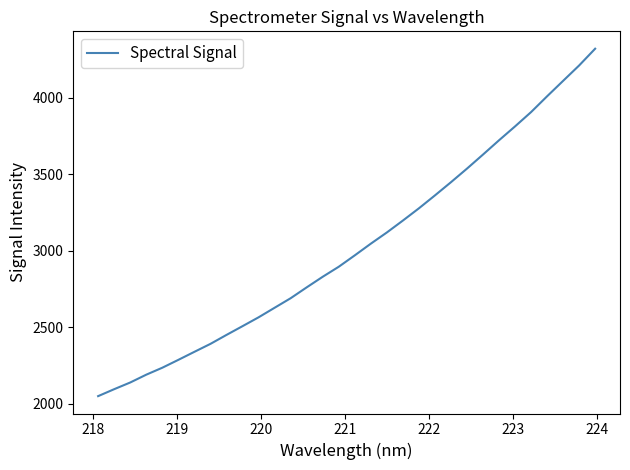

What is the smallest value displayed?

2049.6